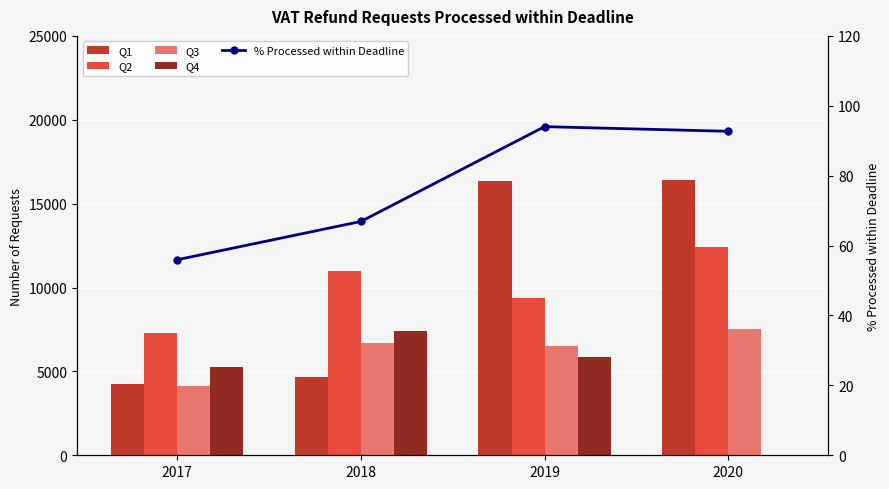

True or false: Q1 has a value of 3098.0 at 2018.

False